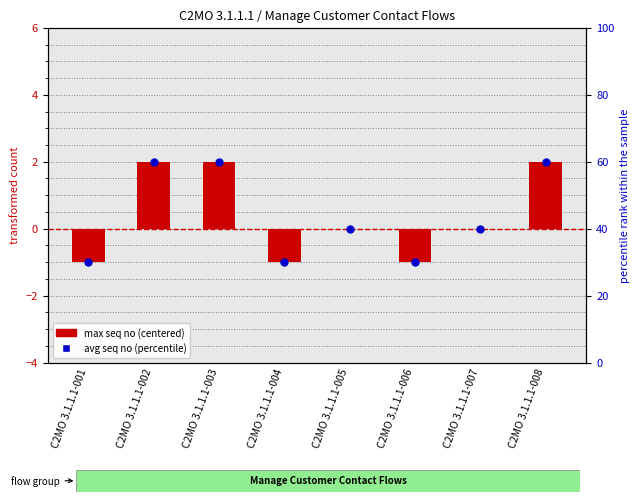

Is the value of avg seq no (percentile) at C2MO 3.1.1.1-003 greater than the value of max seq no (centered) at C2MO 3.1.1.1-002?

Yes